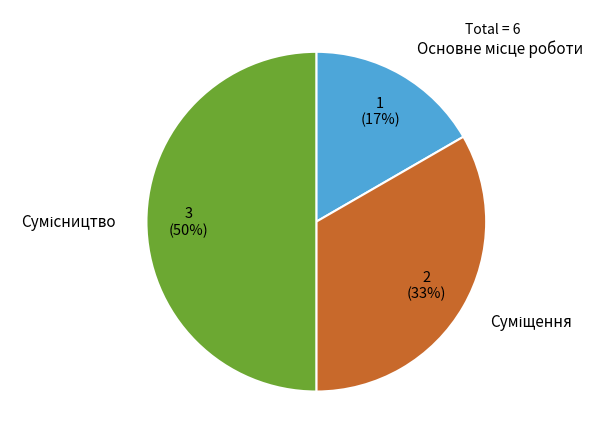

To the nearest percent, what is the average slice percentage?

33%